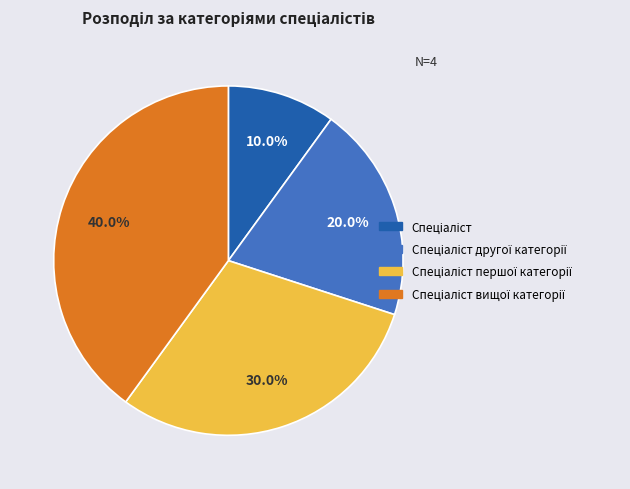

Is there any slice that represents more than half of the pie?

No